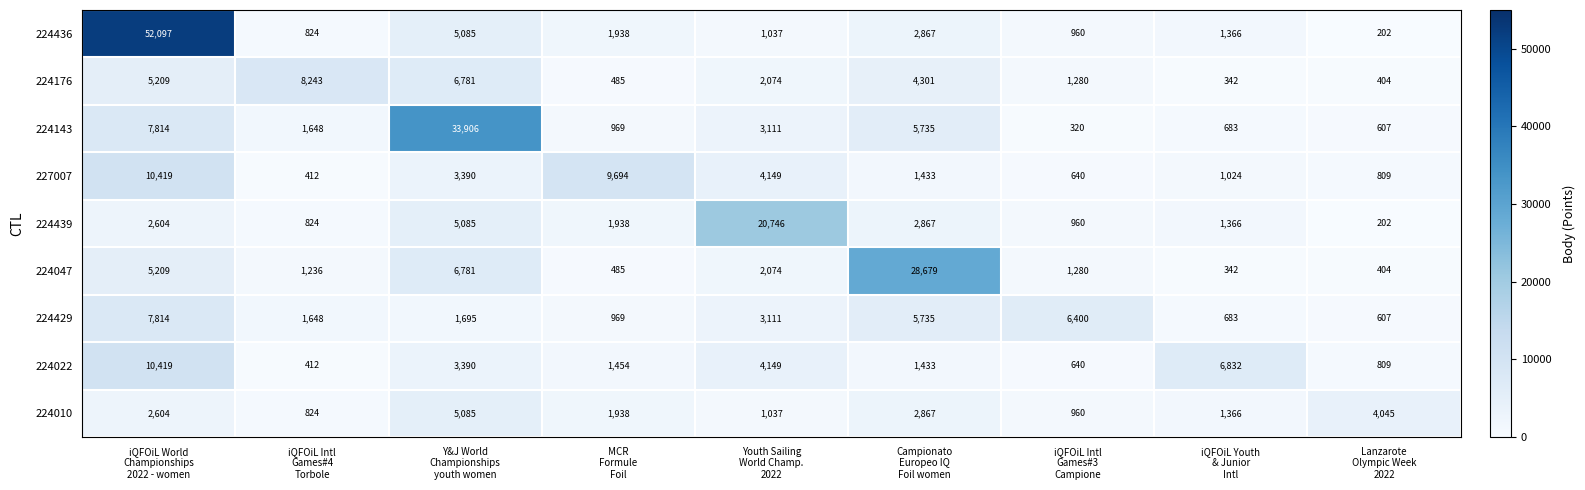

What is the difference between the second highest and minimum values in the 224439 series?

4883